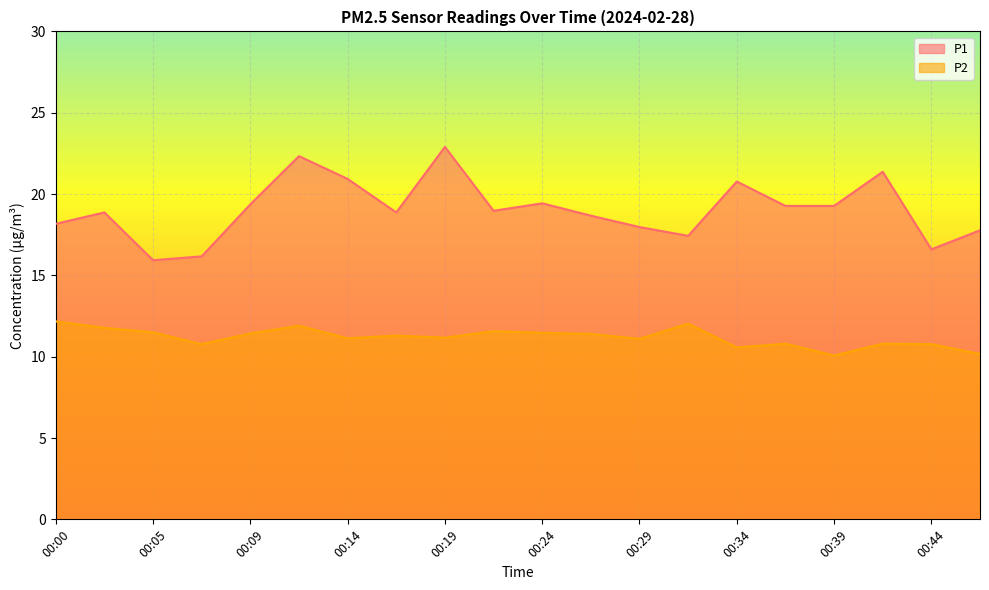

At which category is the sum across all series the highest?

00:12